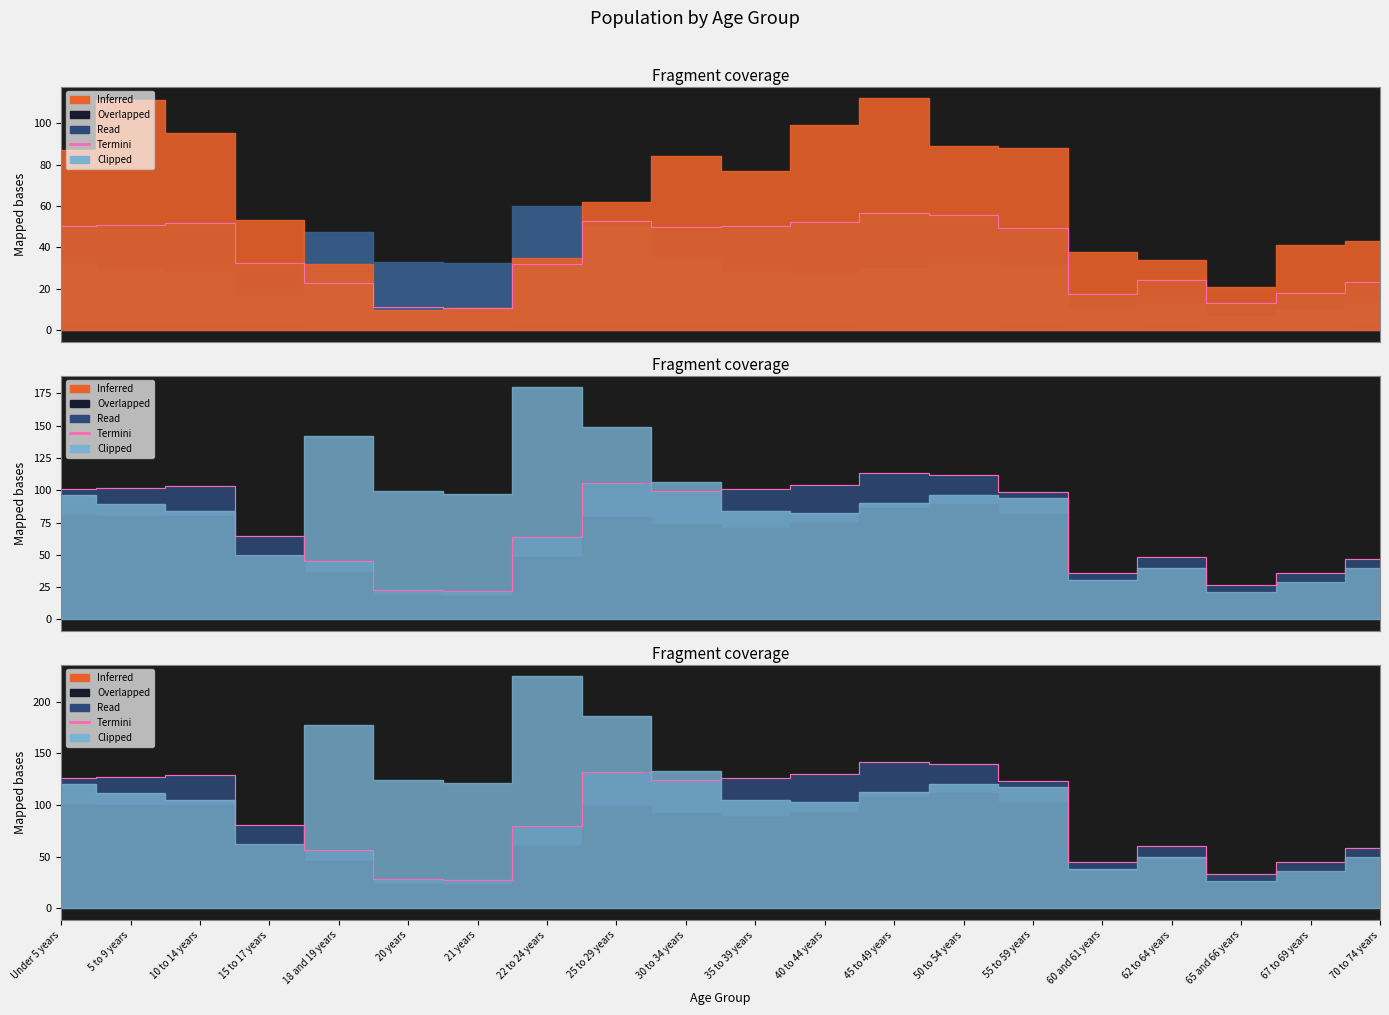

True or false: there are more than 2 points higher than both neighbors.

True